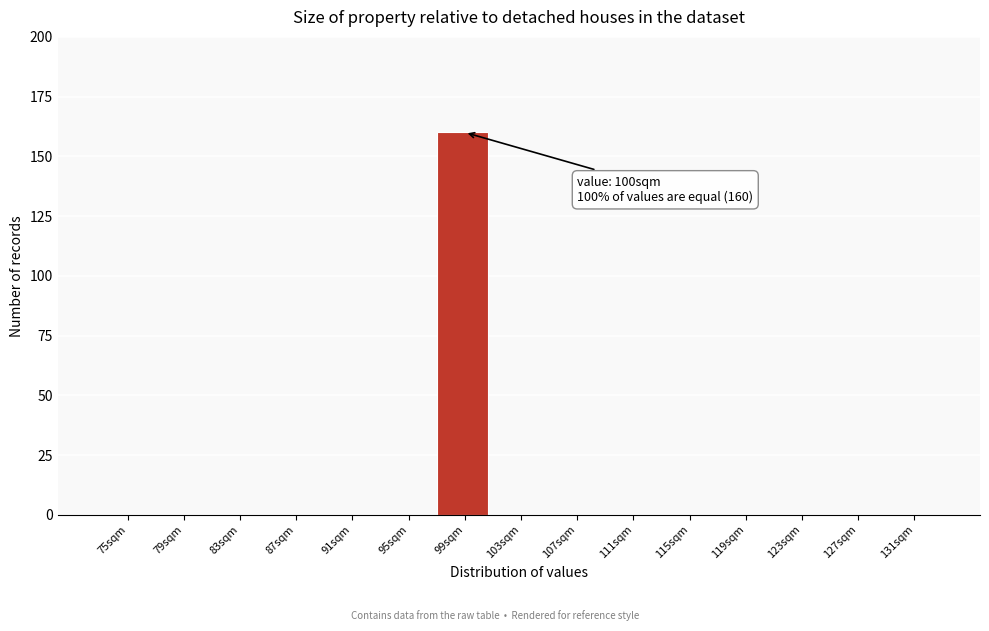

Reading left to right, list all the values displayed in this chart.

75sqm=0	79sqm=0	83sqm=0	87sqm=0	91sqm=0	95sqm=0	99sqm=160	103sqm=0	107sqm=0	111sqm=0	115sqm=0	119sqm=0	123sqm=0	127sqm=0	131sqm=0